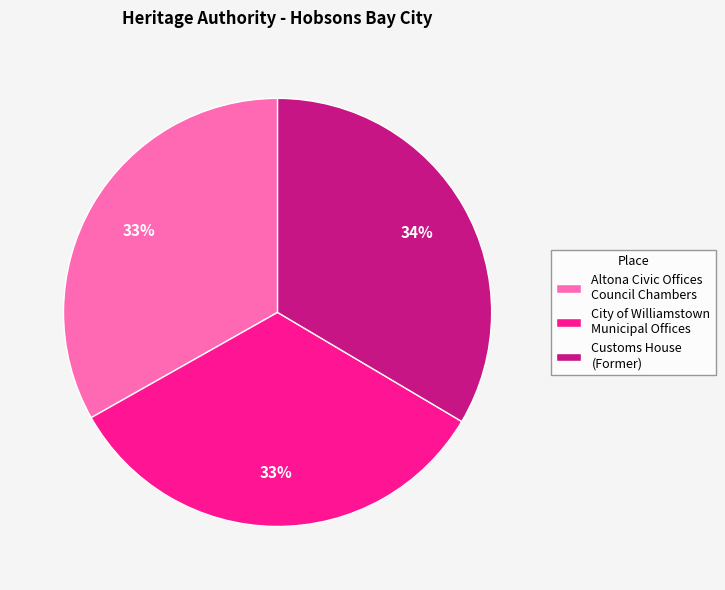

Is there a majority slice in this chart?

No